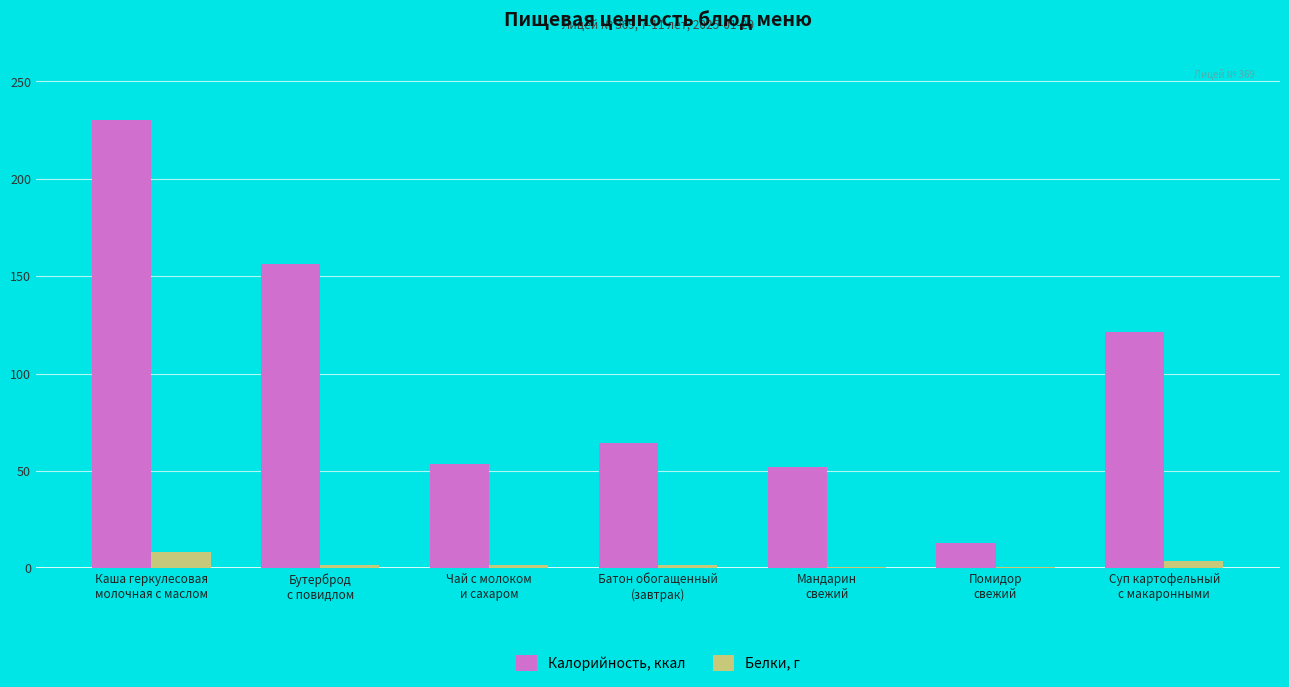

What is the highest value of the Белки, г series?

8.2